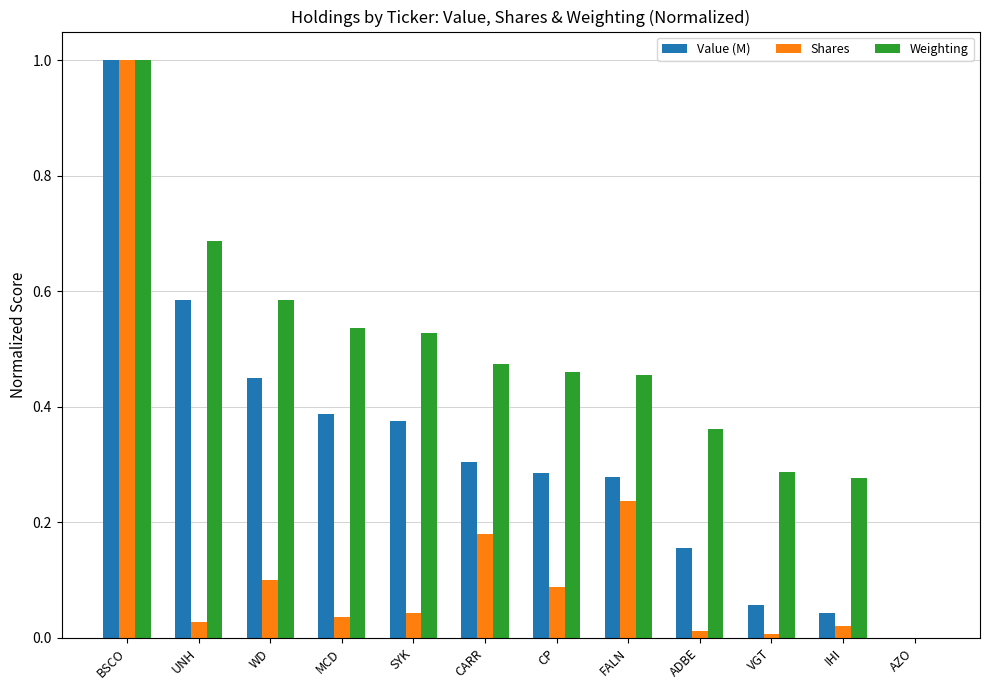

The Shares series shows 0.0 at VGT. True or false?

True